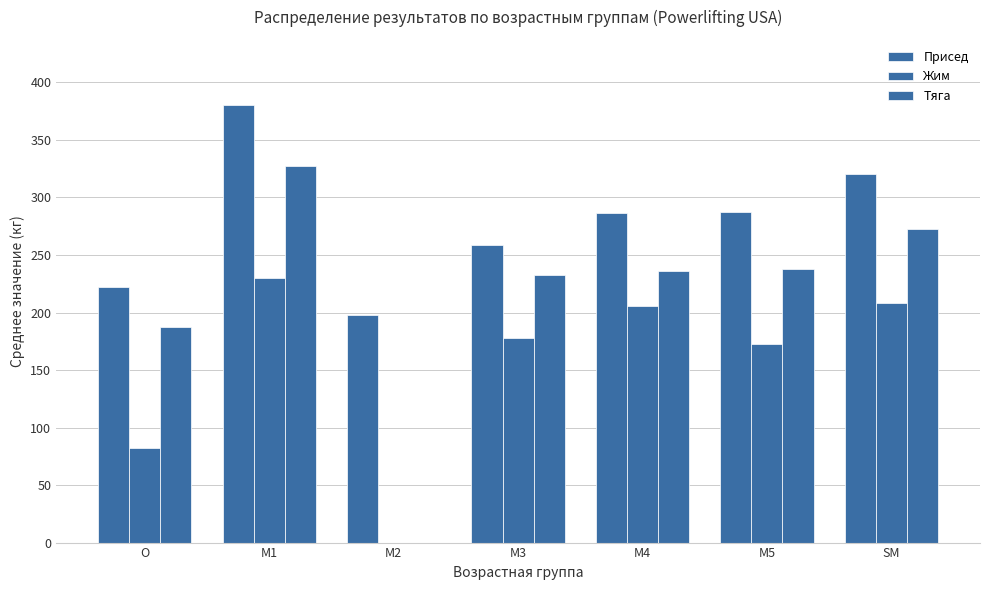

Count the number of data series in this chart.

3